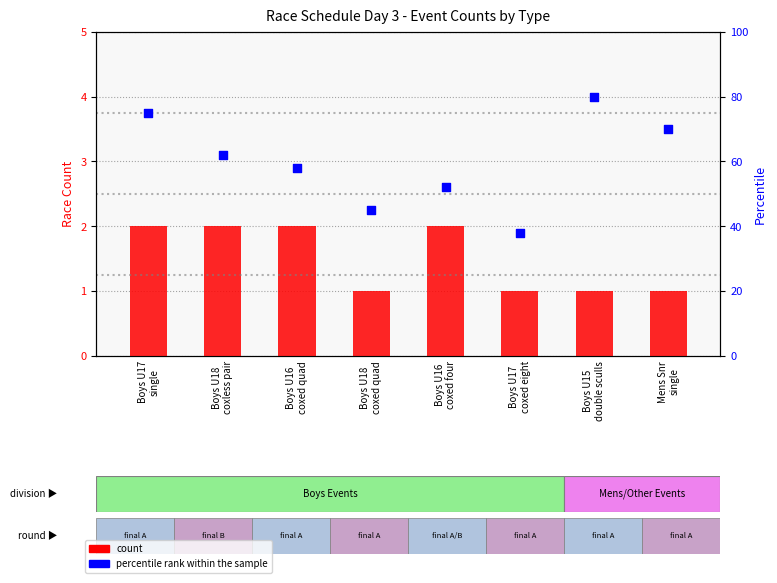

What are all the series names shown in the legend?

count, percentile rank within the sample